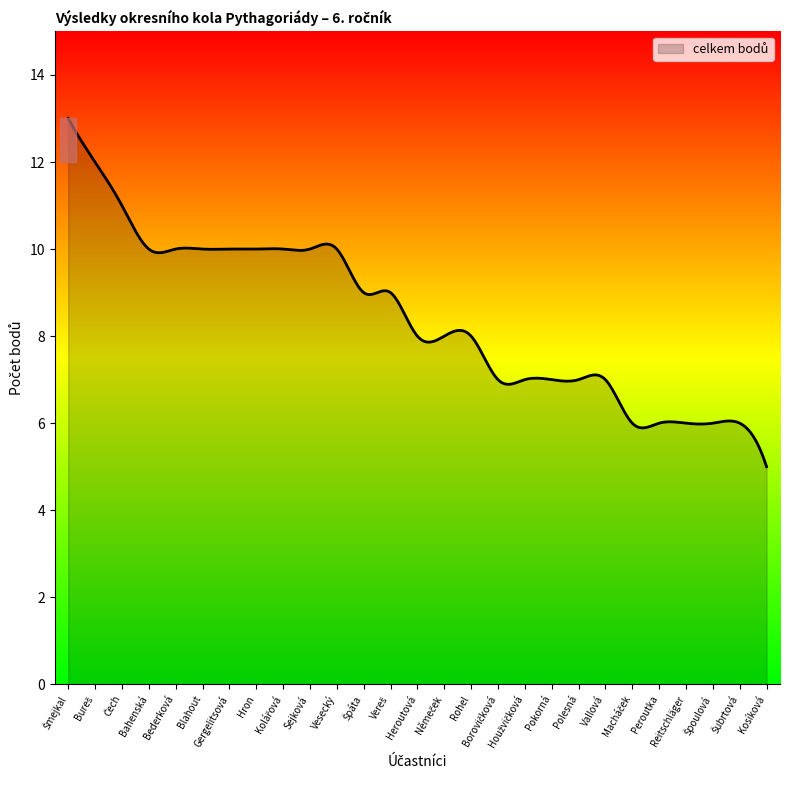

What is the difference between the maximum and minimum values?

8.0